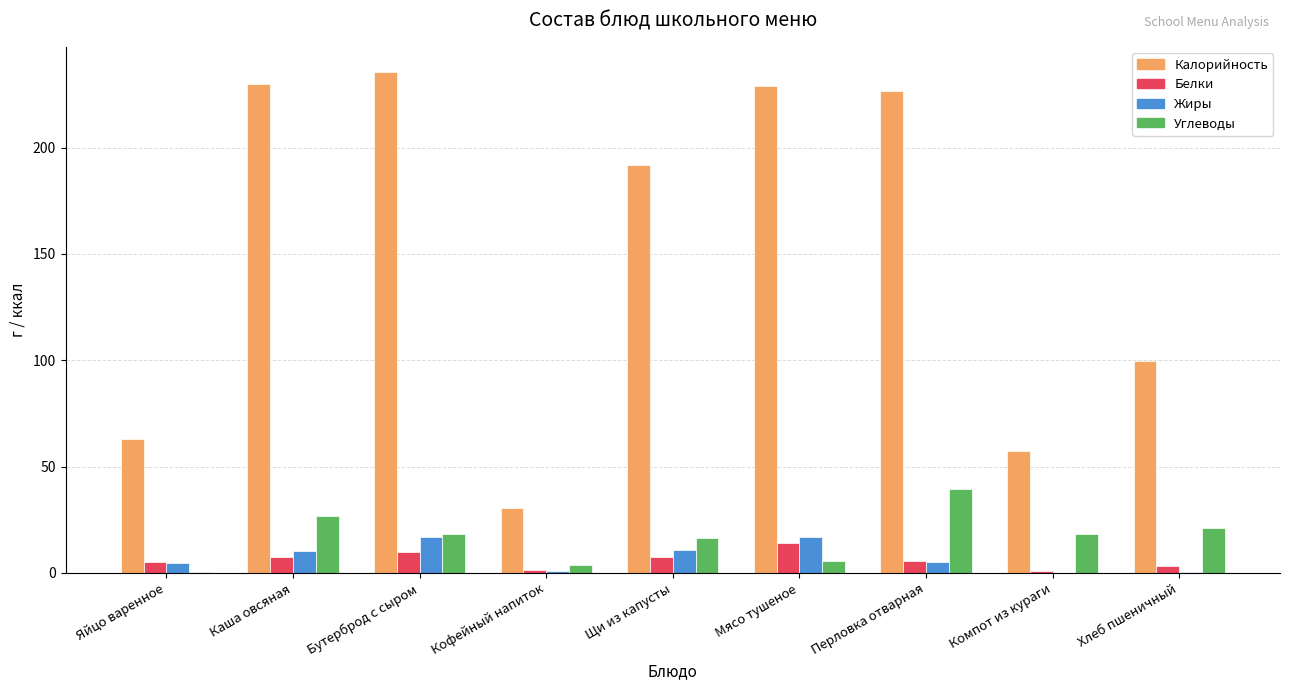

Is it true that Жиры equals 16.7 at Мясо тушеное?

True